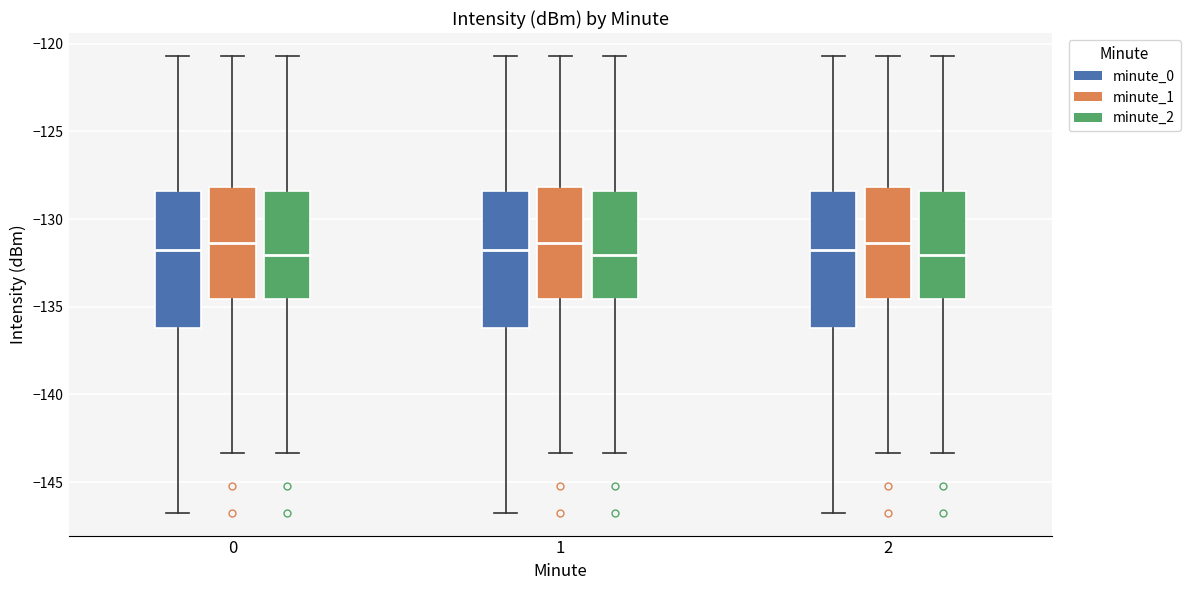

Reading left to right, read every box against the y-axis: the position of its median line, the range the box covers, and the ends of its whiskers. The values are not printed on the chart, so give them approximately, as read against the axis.

0 (minute_0): median -131.5, box -136.0 to -128.5, whiskers -146.5 to -120.5
0 (minute_1): median -131.5, box -134.5 to -128.0, whiskers -143.5 to -120.5
0 (minute_2): median -132.0, box -134.5 to -128.5, whiskers -143.5 to -120.5
1 (minute_0): median -131.5, box -136.0 to -128.5, whiskers -146.5 to -120.5
1 (minute_1): median -131.5, box -134.5 to -128.0, whiskers -143.5 to -120.5
1 (minute_2): median -132.0, box -134.5 to -128.5, whiskers -143.5 to -120.5
2 (minute_0): median -131.5, box -136.0 to -128.5, whiskers -146.5 to -120.5
2 (minute_1): median -131.5, box -134.5 to -128.0, whiskers -143.5 to -120.5
2 (minute_2): median -132.0, box -134.5 to -128.5, whiskers -143.5 to -120.5